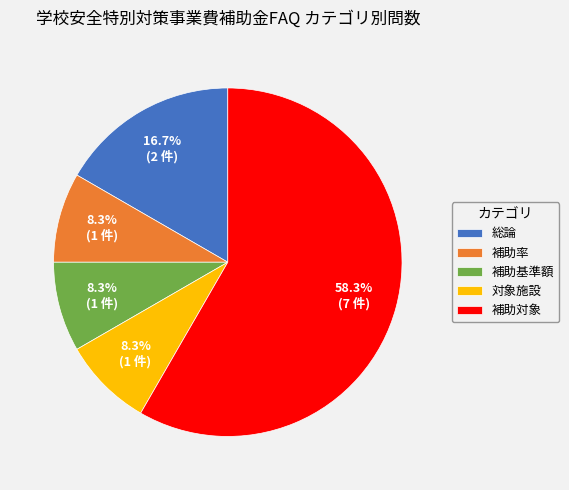

The 補助基準額 slice represents 8% of the pie. True or false?

True